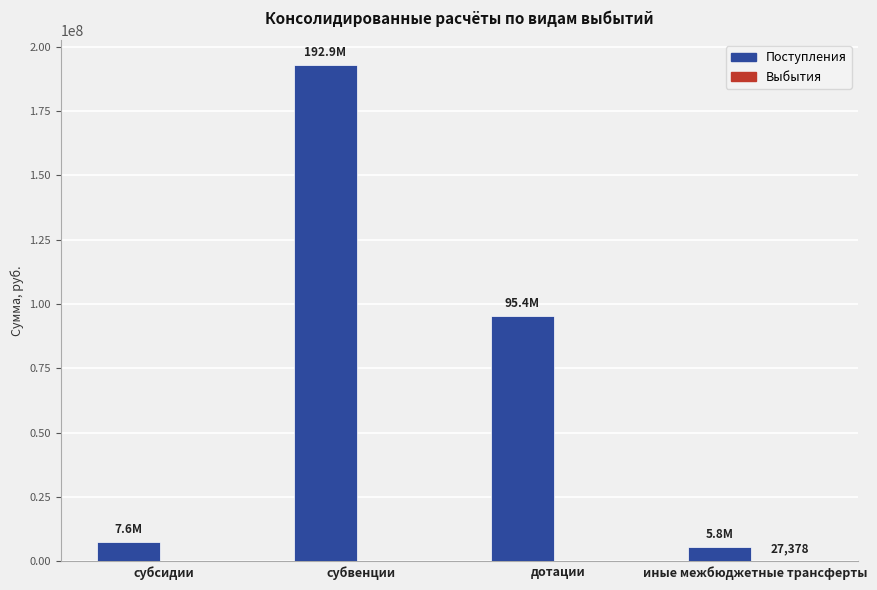

Which series changed the most between субвенции and иные межбюджетные трансферты?

Поступления